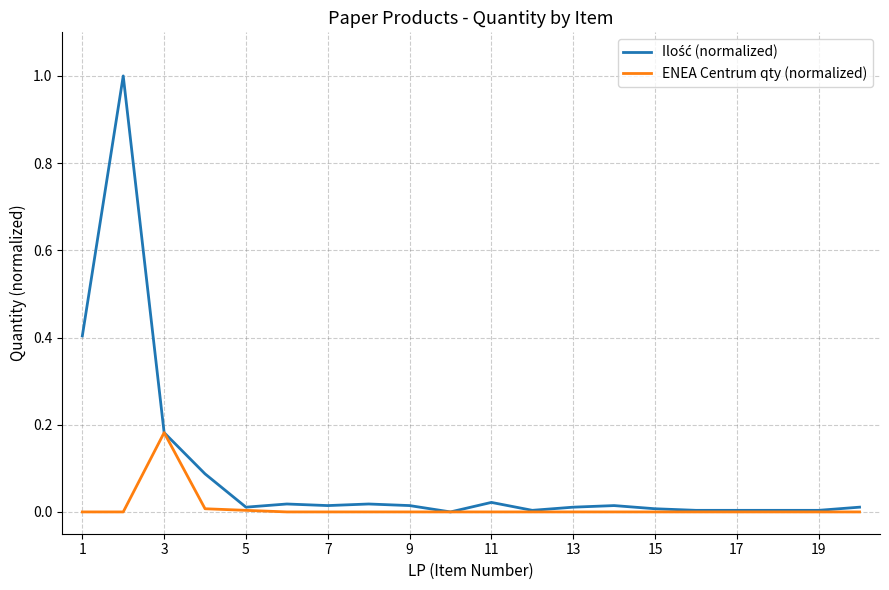

What is the maximum value shown in the chart?

1.0